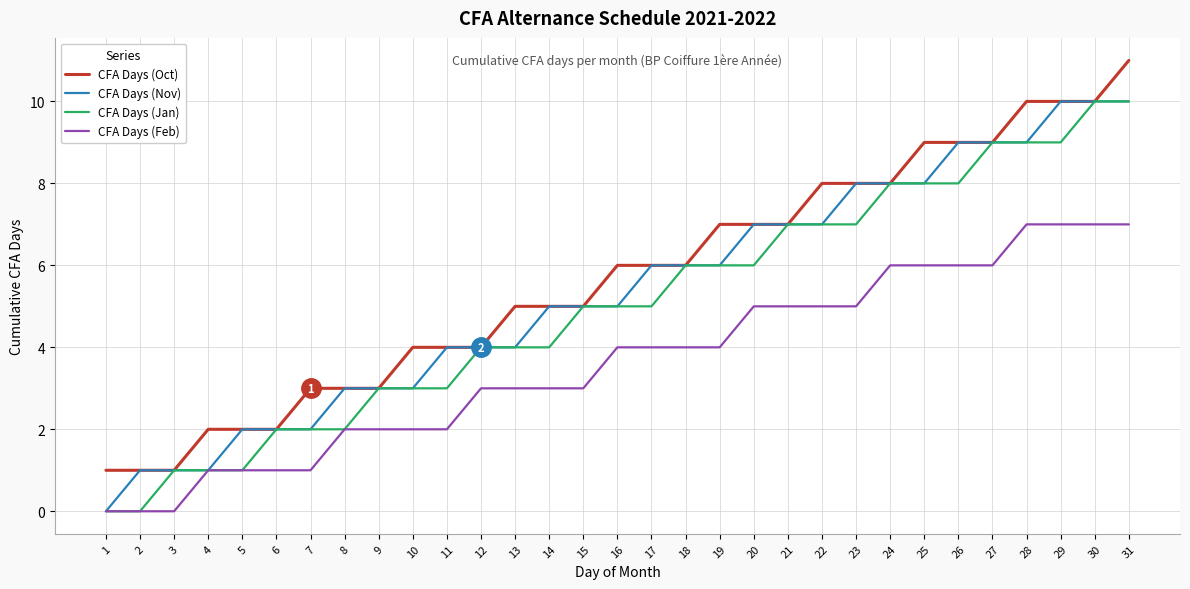

Which category has the lowest value in the CFA Days (Nov) series?

1